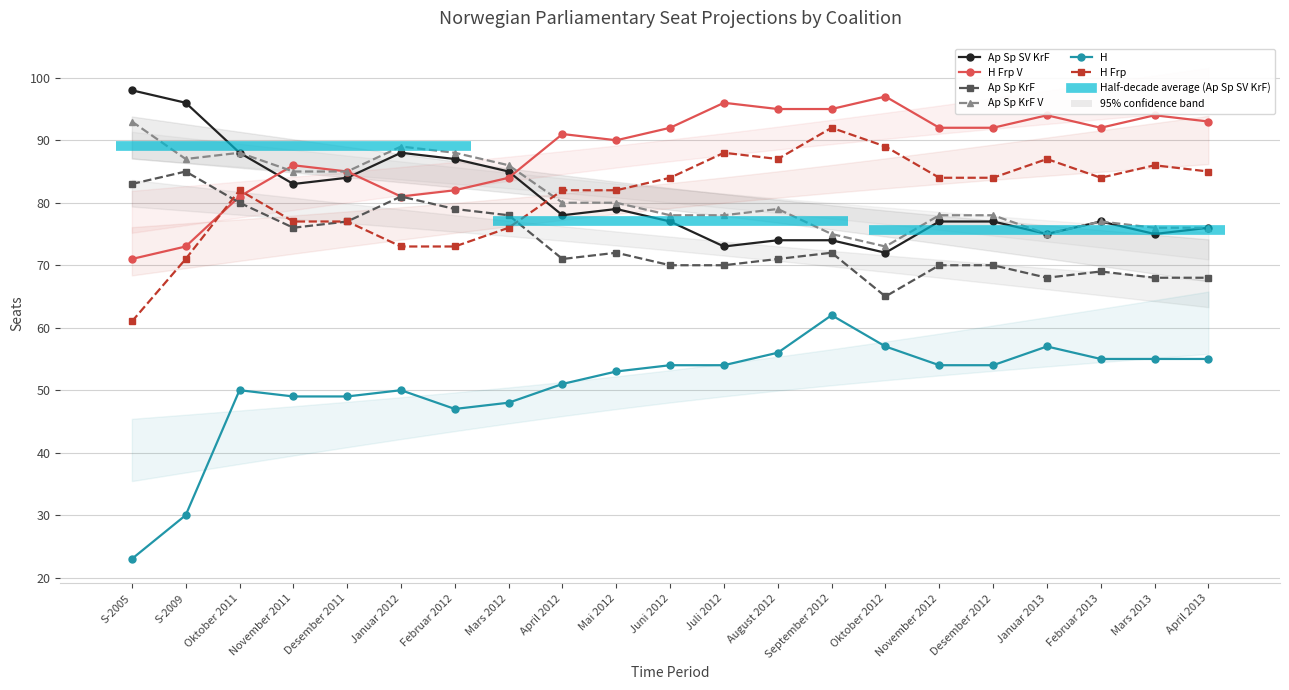

True or false: Ap Sp SV KrF has more than 0 points higher than both neighbors.

True